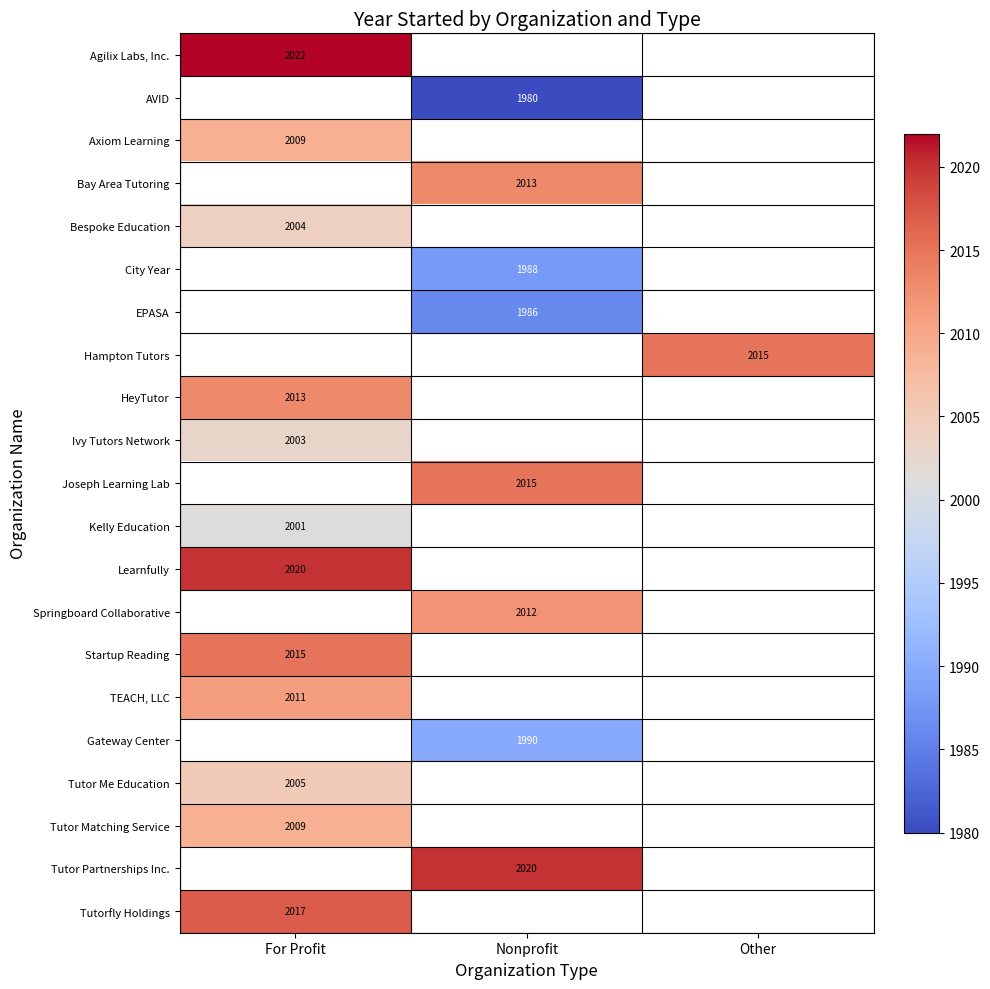

At how many categories does at least one series exceed 2017?

2